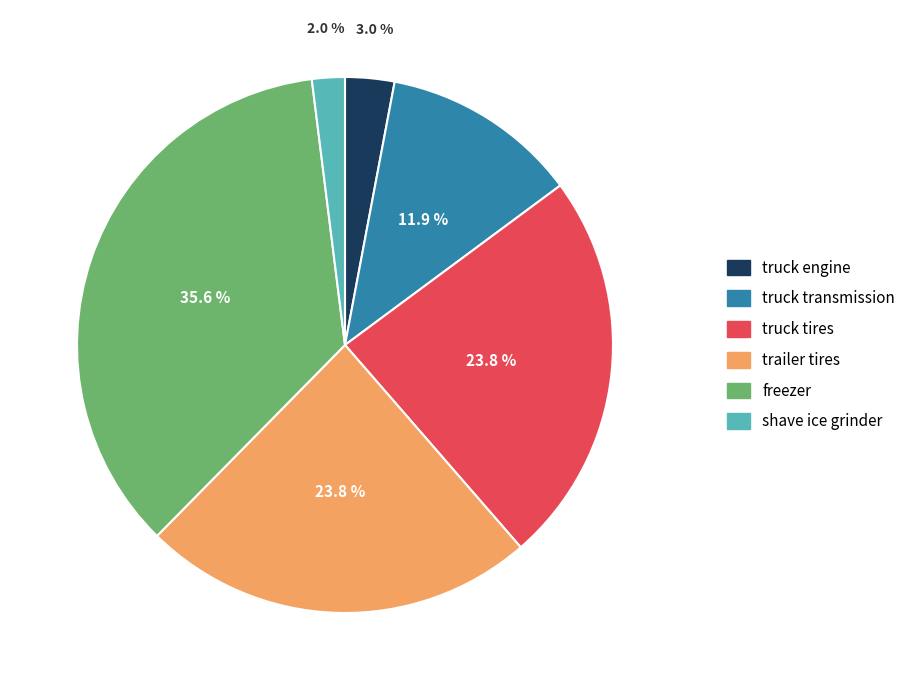

To the nearest percent, what is the average slice percentage?

17%